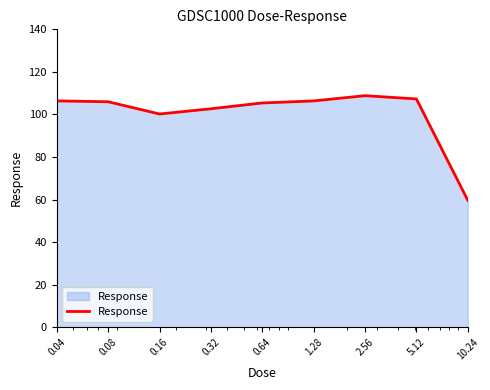

What is the maximum value shown in the chart?

108.8